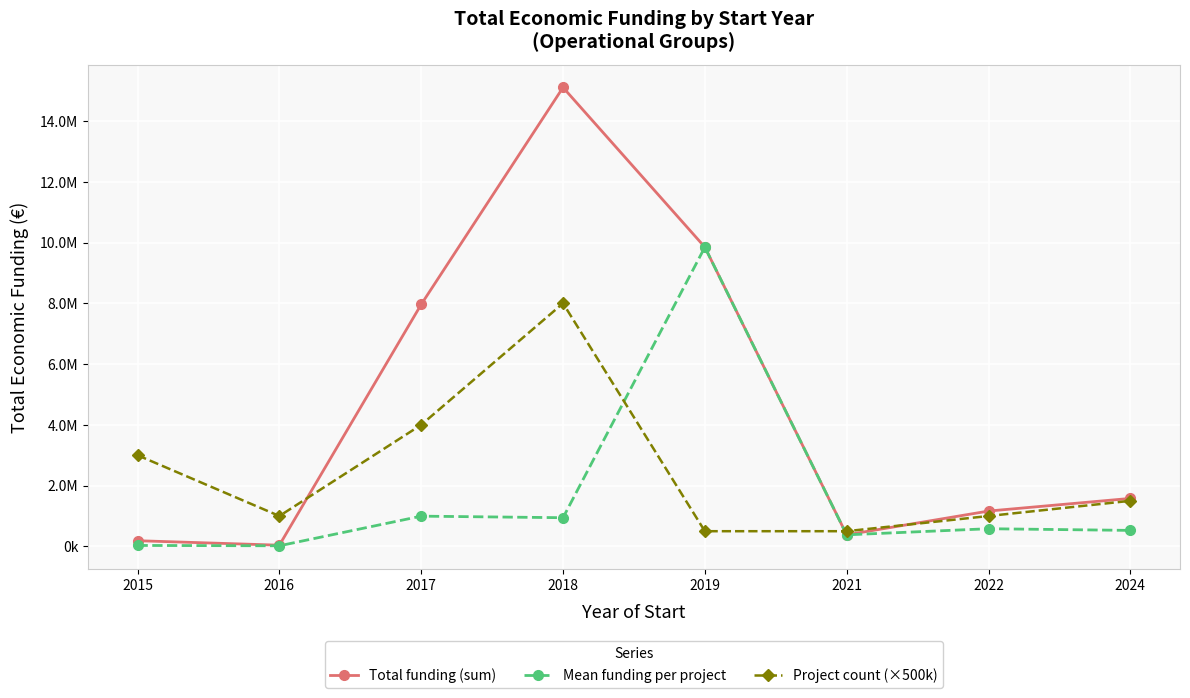

What is the value of the Total funding (sum) point at the 5th from the left?

9847932.0